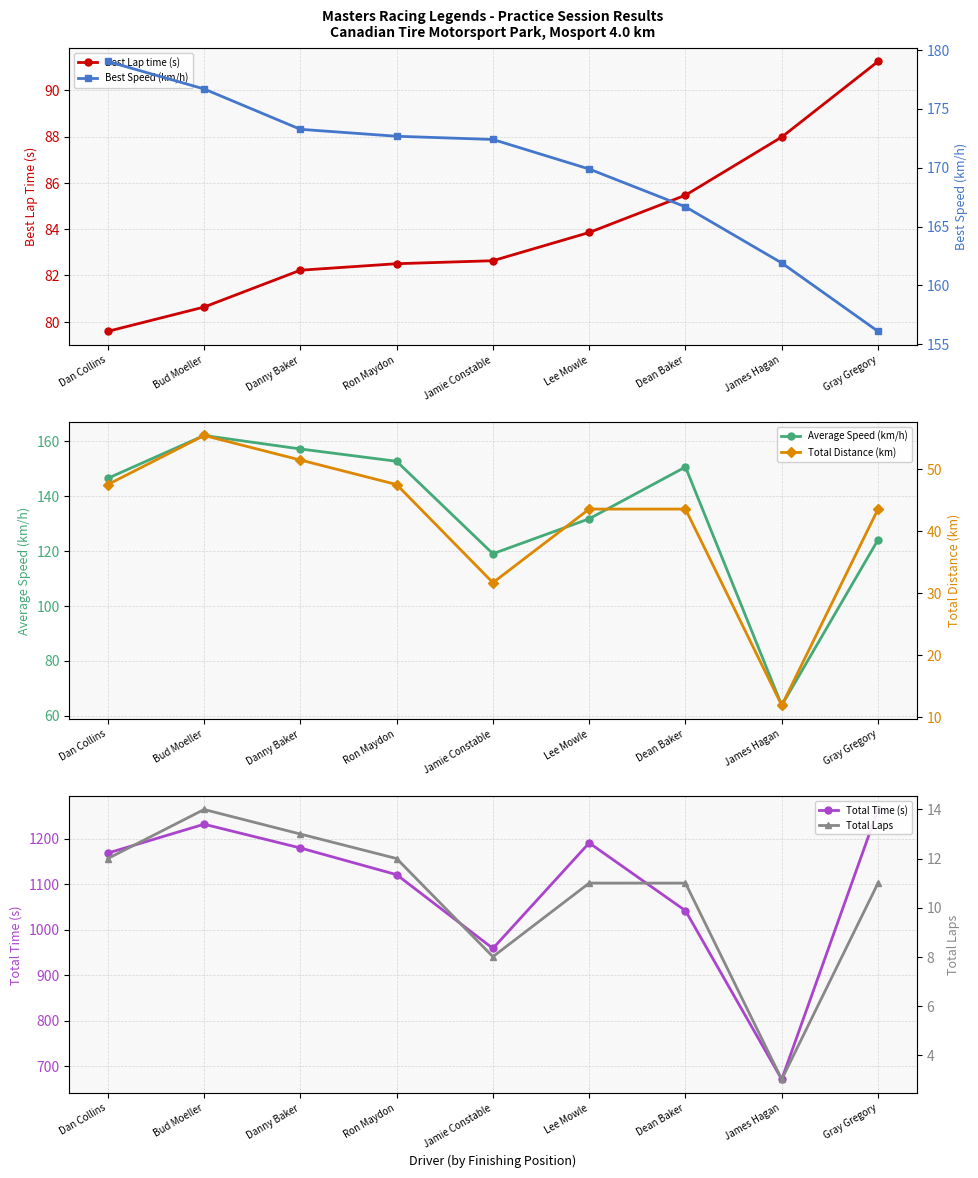

Where does the Total Time (s) series first go above 1168?

Dan Collins